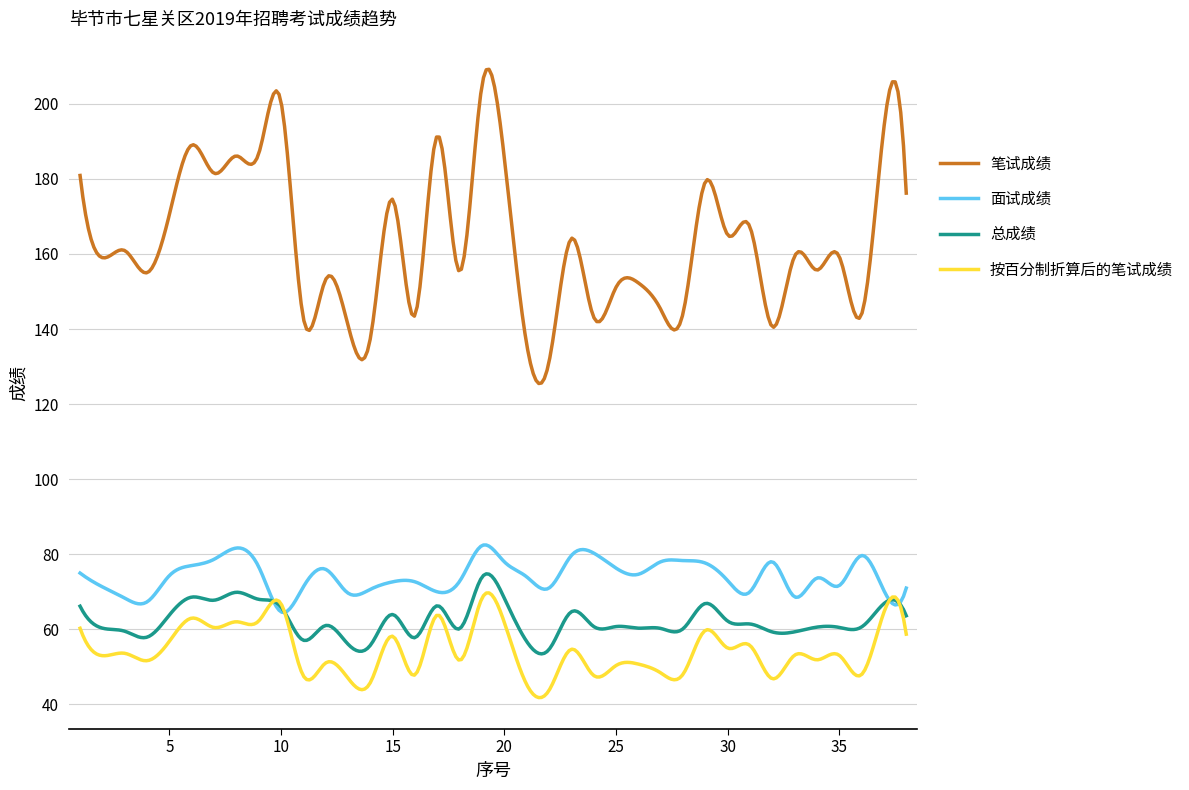

What is the highest value of the 面试成绩 series?

82.5